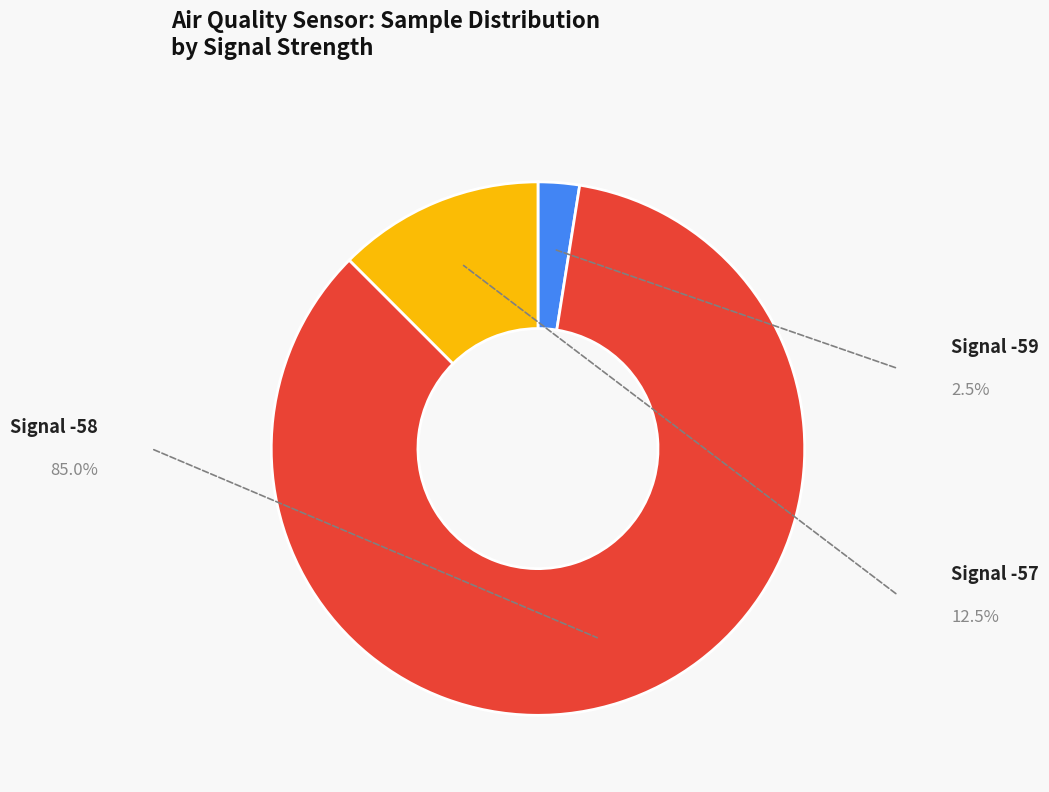

Does any single category account for the majority?

Yes